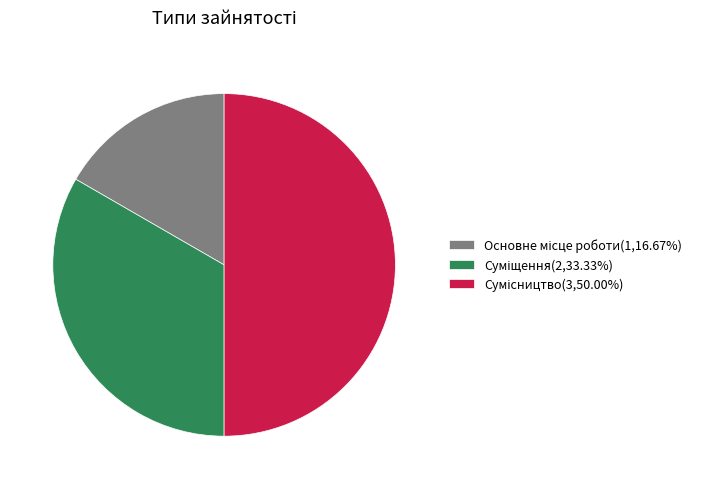

The Суміщення slice represents 26% of the pie. True or false?

False